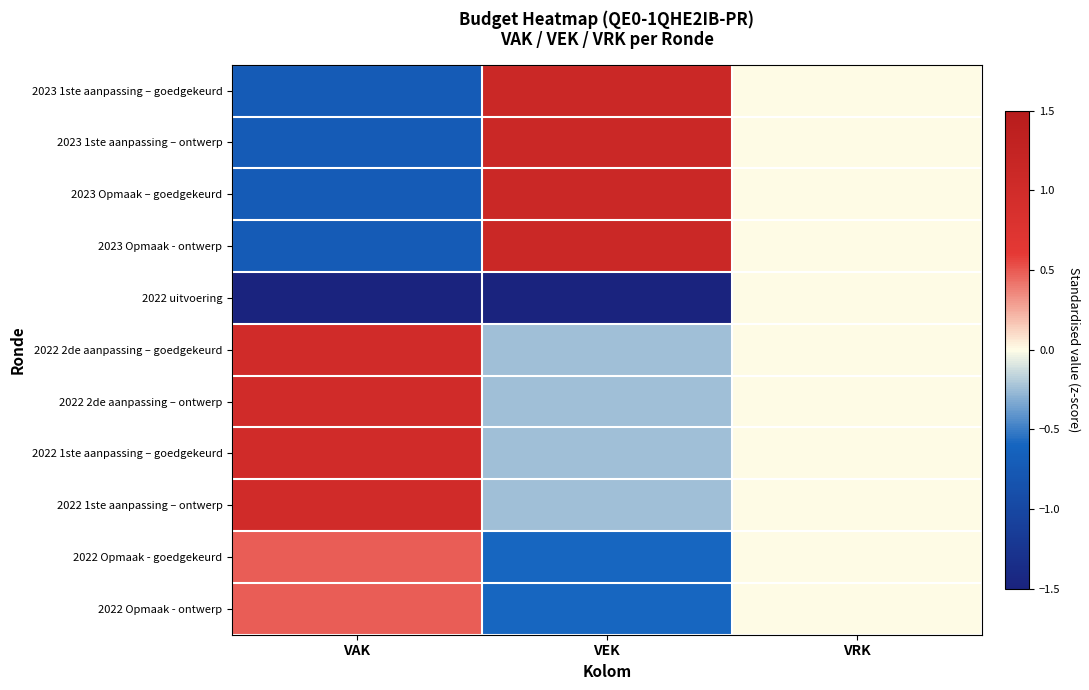

What is the difference between the highest and lowest values at VEK?

3.4